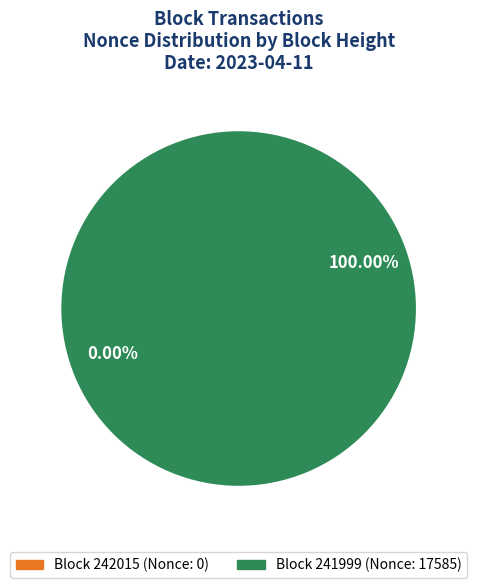

Is there a majority slice in this chart?

Yes